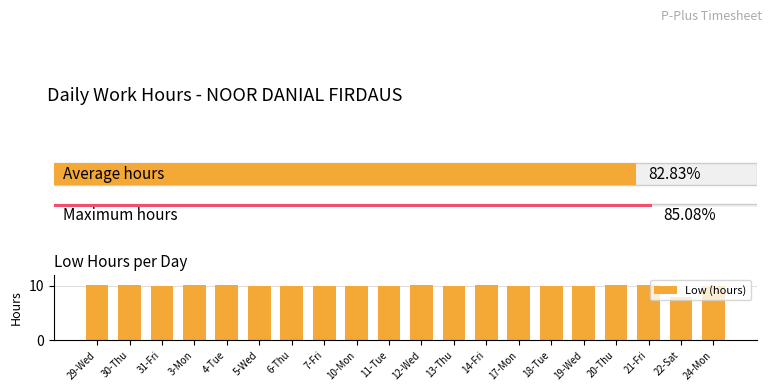

Approximately how many times larger is the value at 20-Thu compared to 22-Sat?

1.3